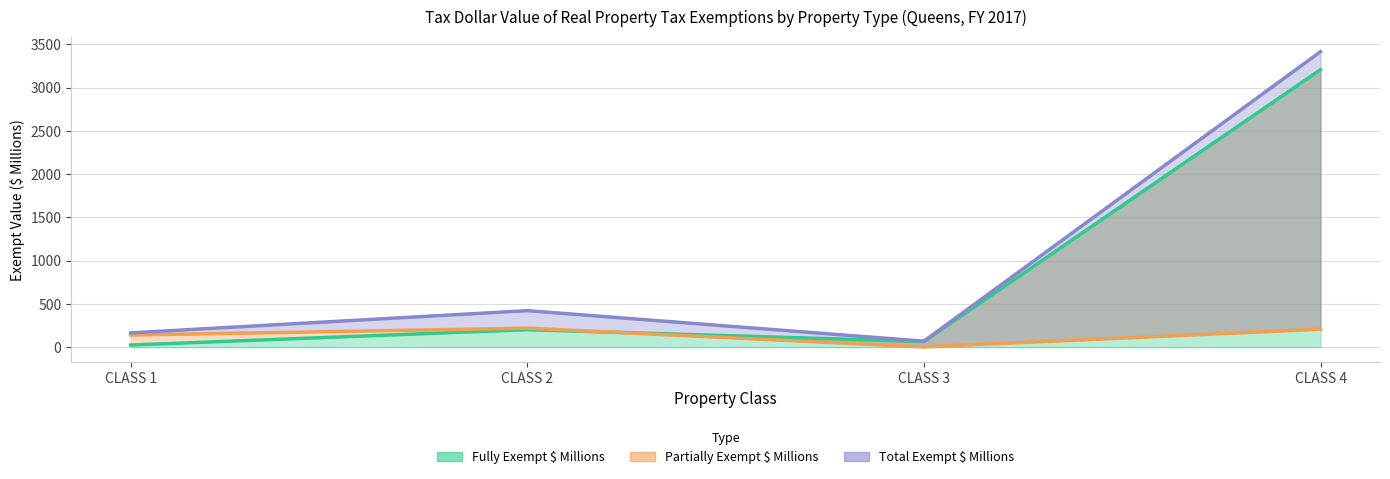

Where do Partially Exempt $ Millions and Fully Exempt $ Millions first cross each other?

CLASS 2 and CLASS 3